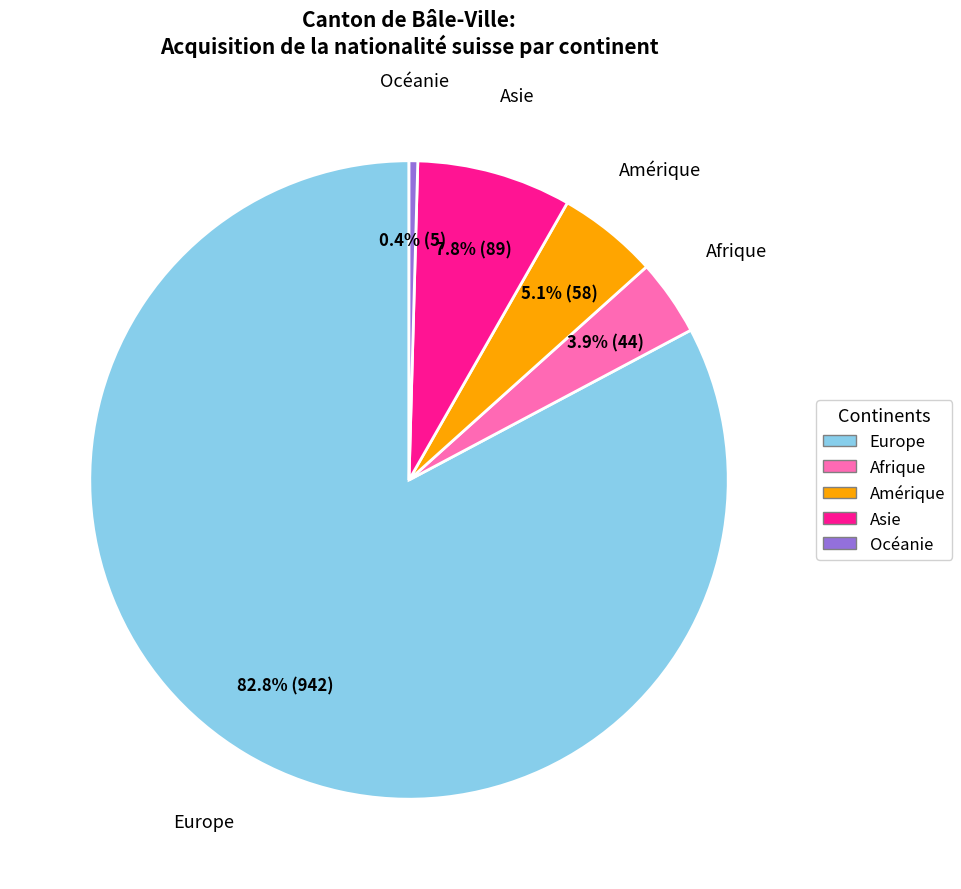

What is the smallest slice in the pie chart?

Océanie